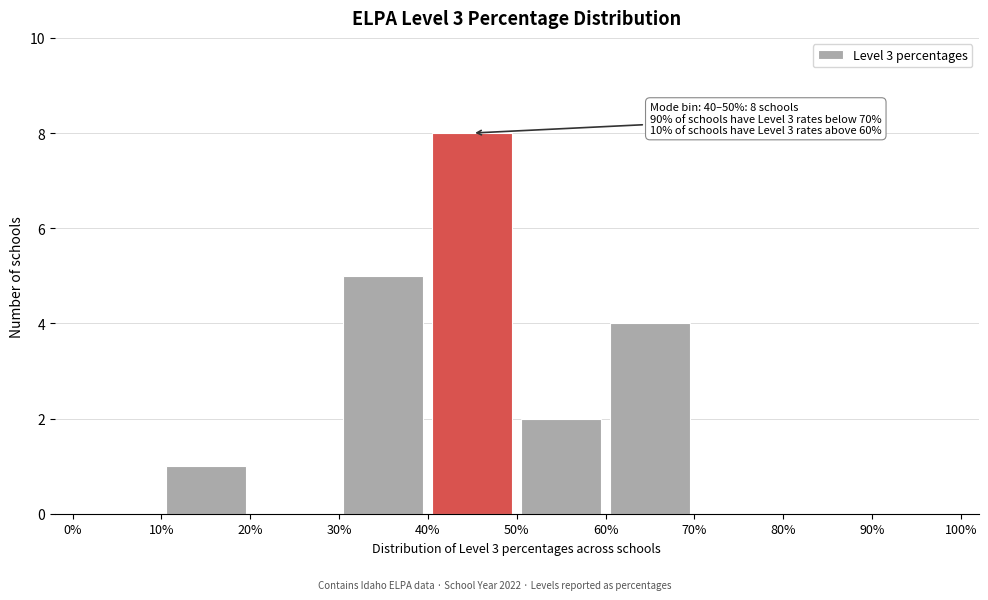

Which range on the x-axis has the tallest bar?

40% to 50%